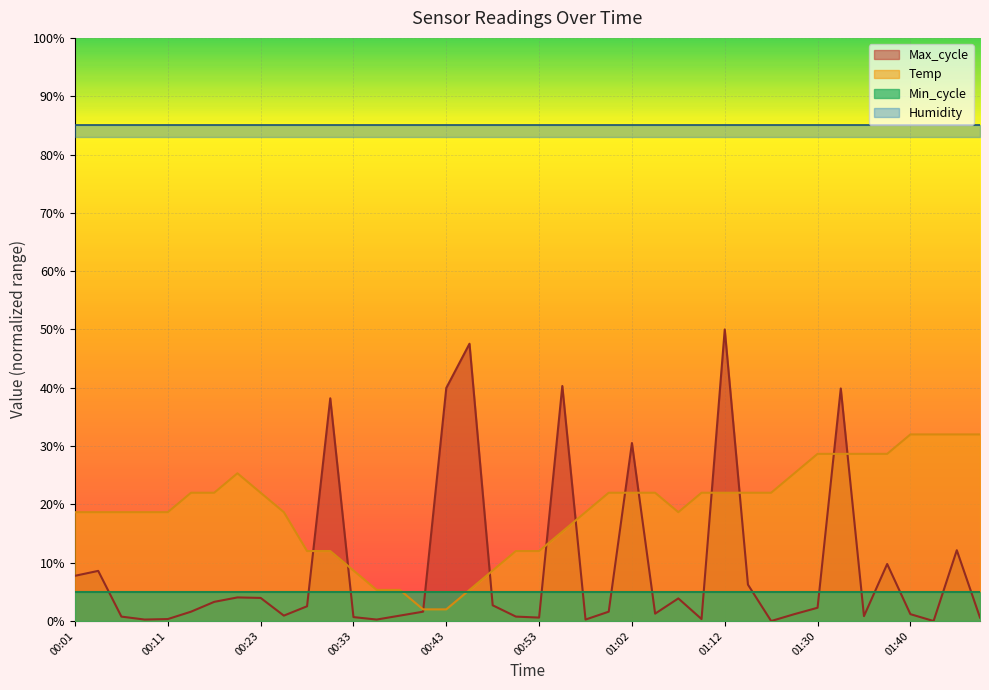

The value of Temp at 01:05 is 29.6. True or false?

False